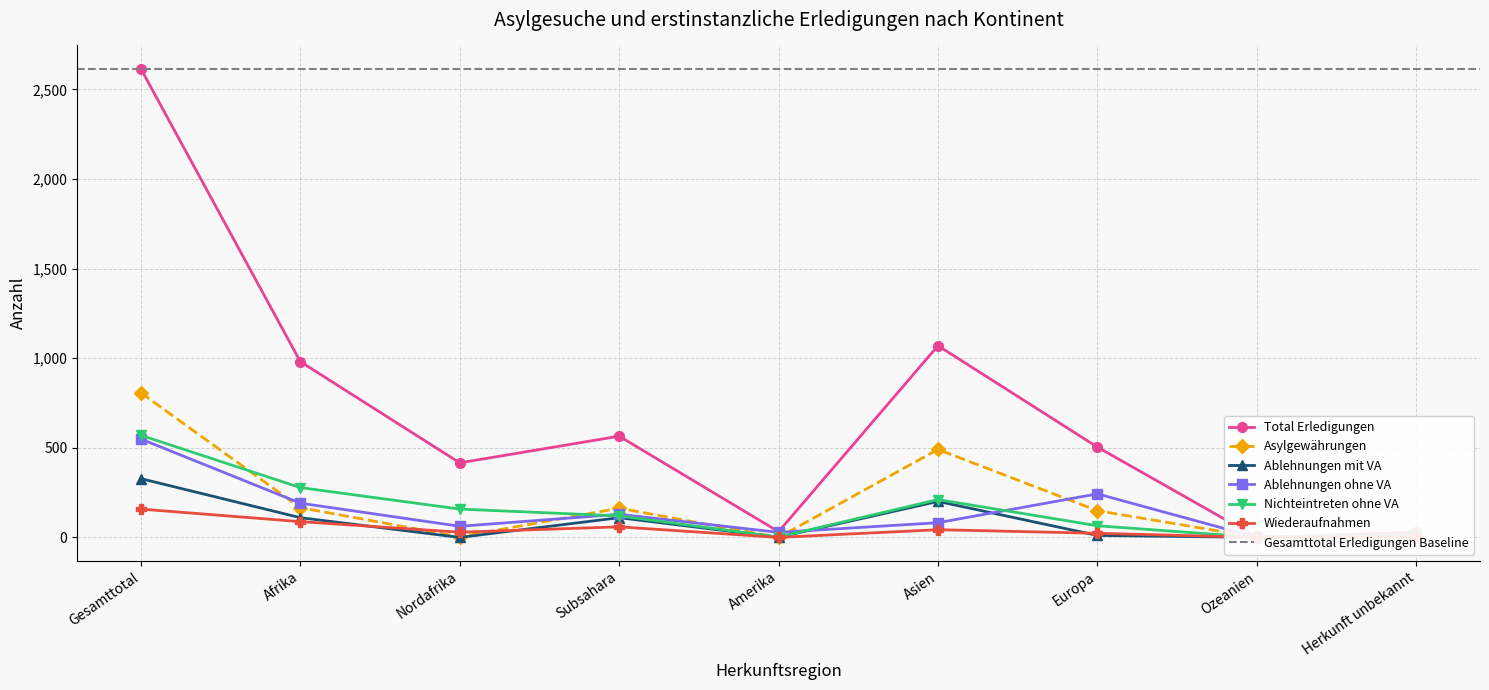

True or false: Ablehnungen mit VA has a value of 152 at Subsahara.

False